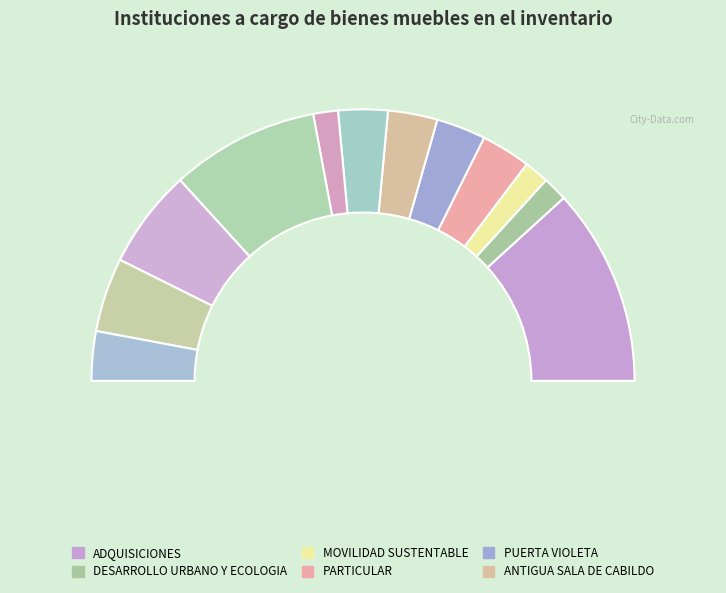

What is the smallest slice in the pie chart?

DESARROLLO URBANO Y ECOLOGIA